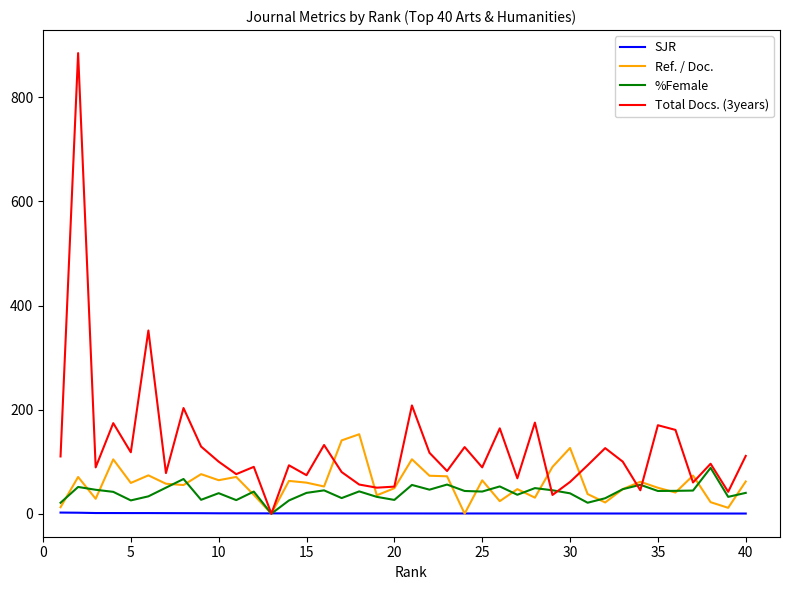

Which series has the widest spread of values?

Total Docs. (3years)